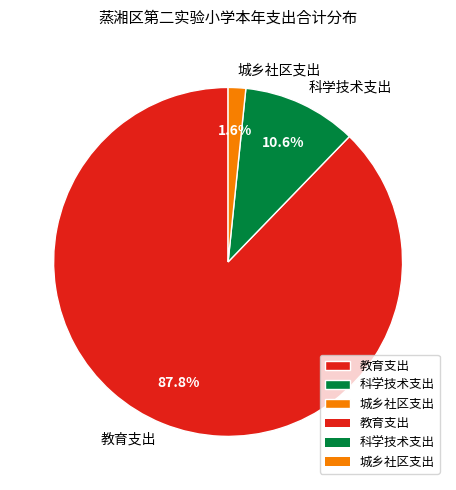

To the nearest percent, what is the difference between the 教育支出 and 科学技术支出 slice percentages?

77%